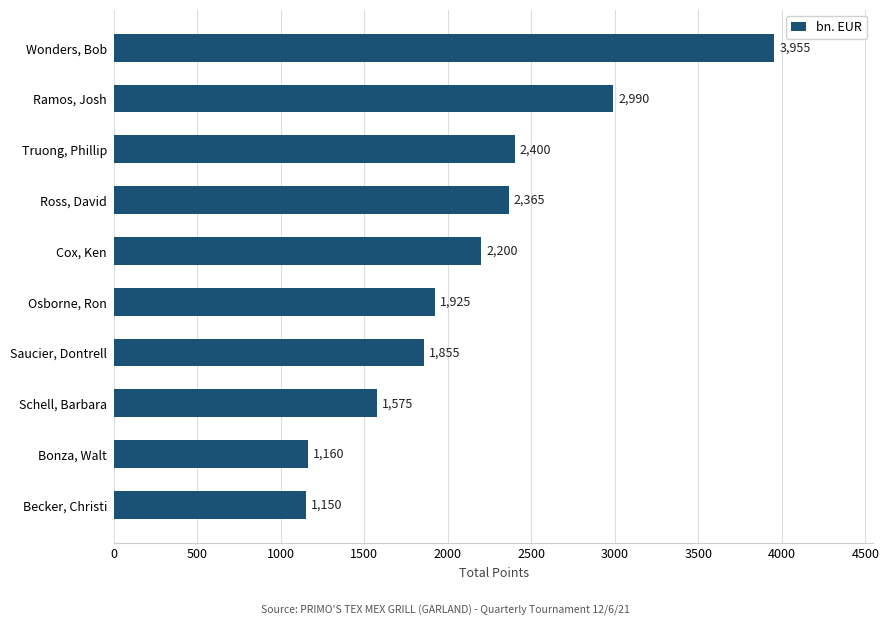

What is the average value?

2158